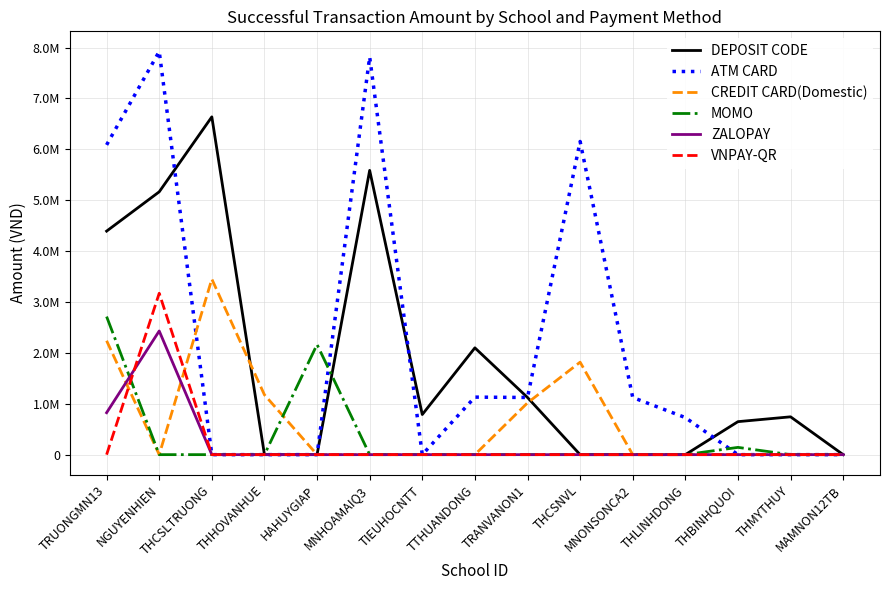

Does the chart display data point markers on the line(s)?

No